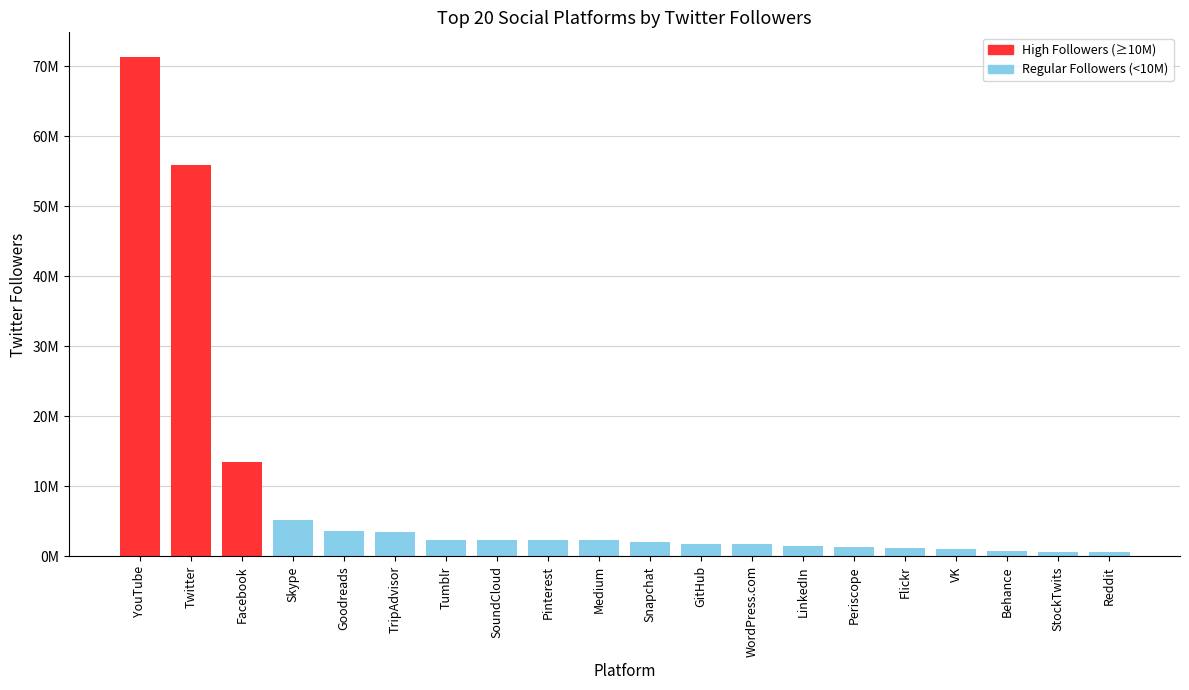

Which label corresponds to the largest value in the chart?

YouTube